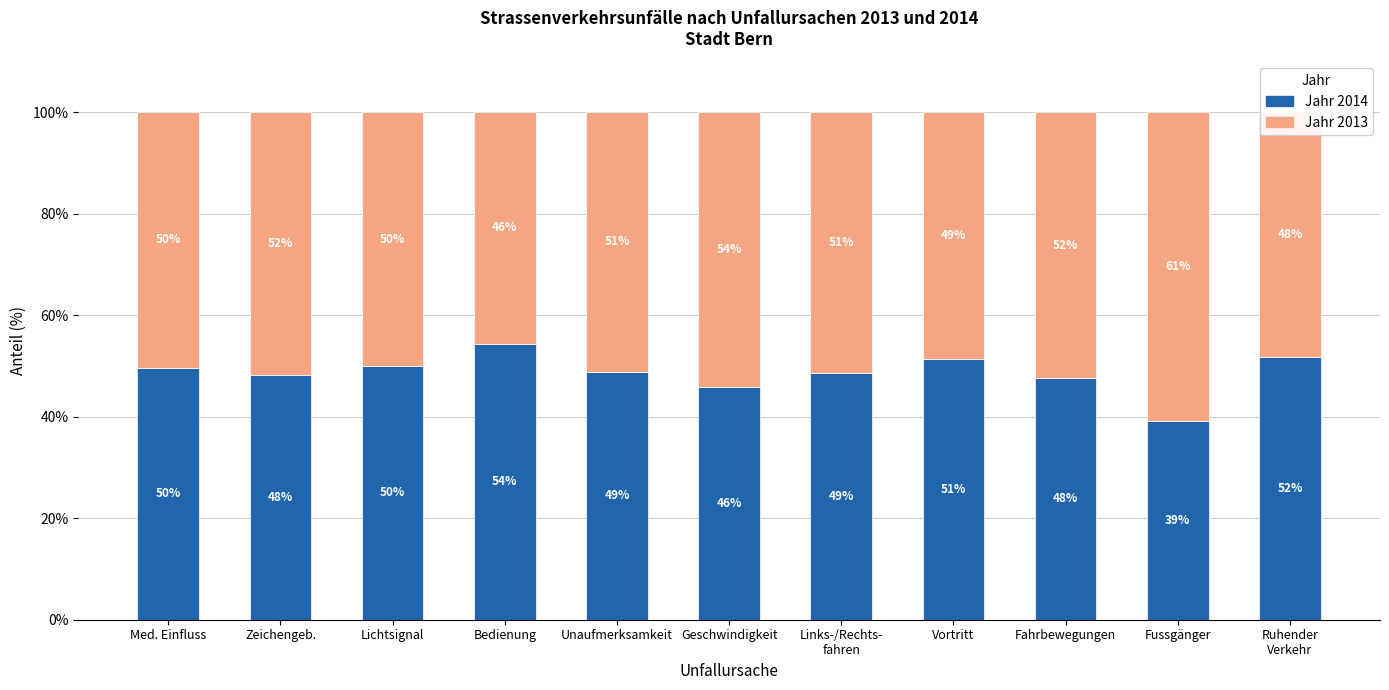

The Jahr 2014 series shows 64.3 at Zeichengeb.. True or false?

False